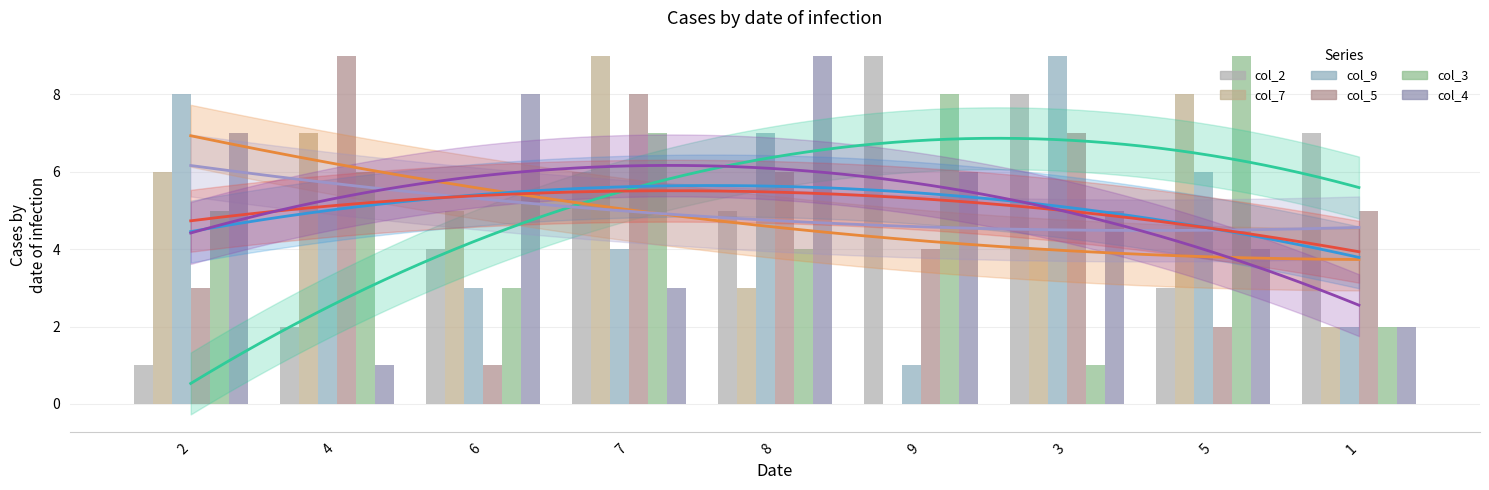

What is the average value of the col_4 series?

5